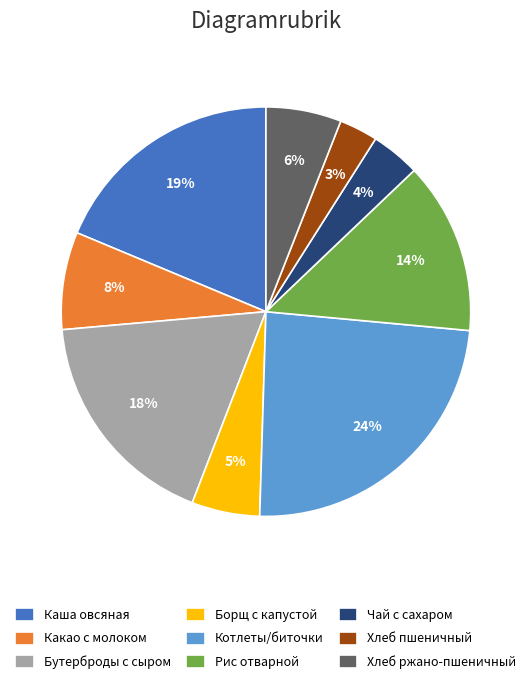

Which category has the biggest portion of the pie?

Котлеты/биточки